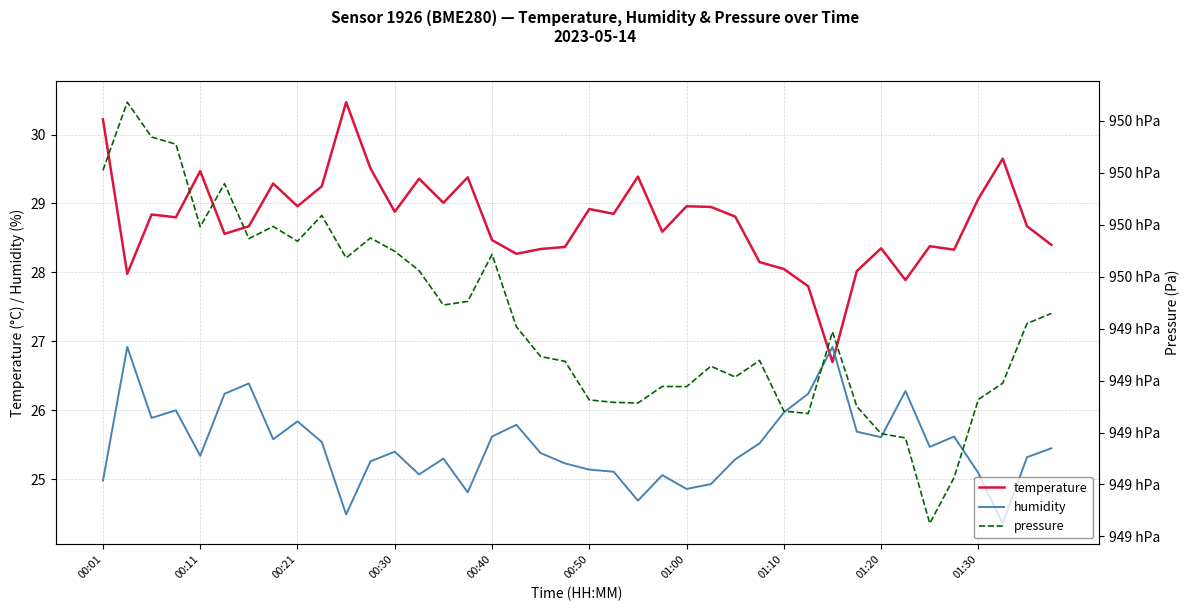

Does the chart display data point markers on the line(s)?

No